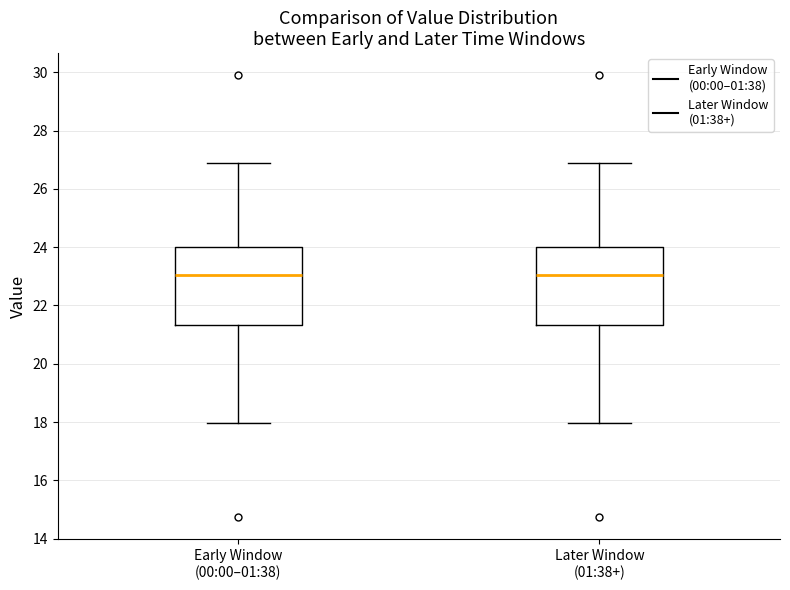

Where does the upper whisker of the box for Early Window (00:00–01:38) end on the y-axis? The values are not printed on the chart, so give them approximately, as read against the axis.

26.8